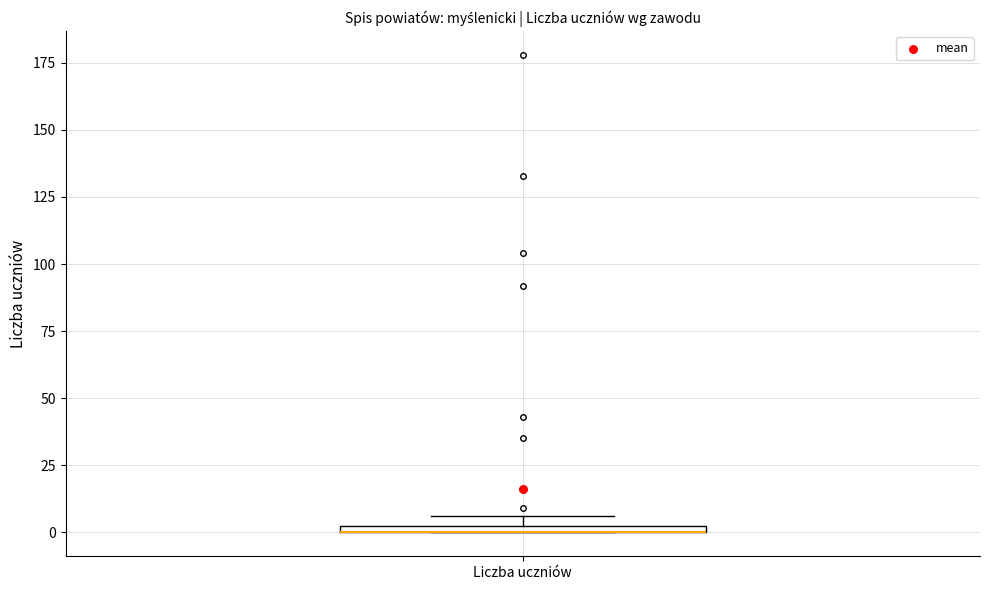

Where is the upper edge of the box for Liczba uczniów on the y-axis? The values are not printed on the chart, so give them approximately, as read against the axis.

5